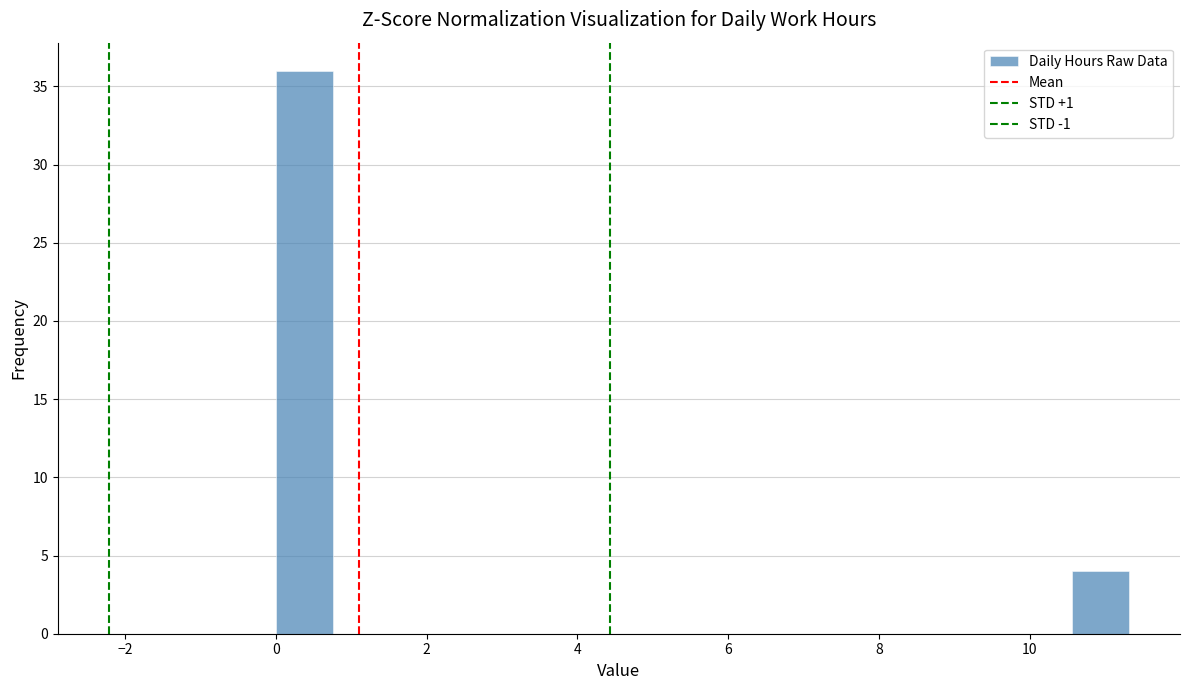

Read against the x-axis, roughly where is the centre of the tallest bar?

0.4